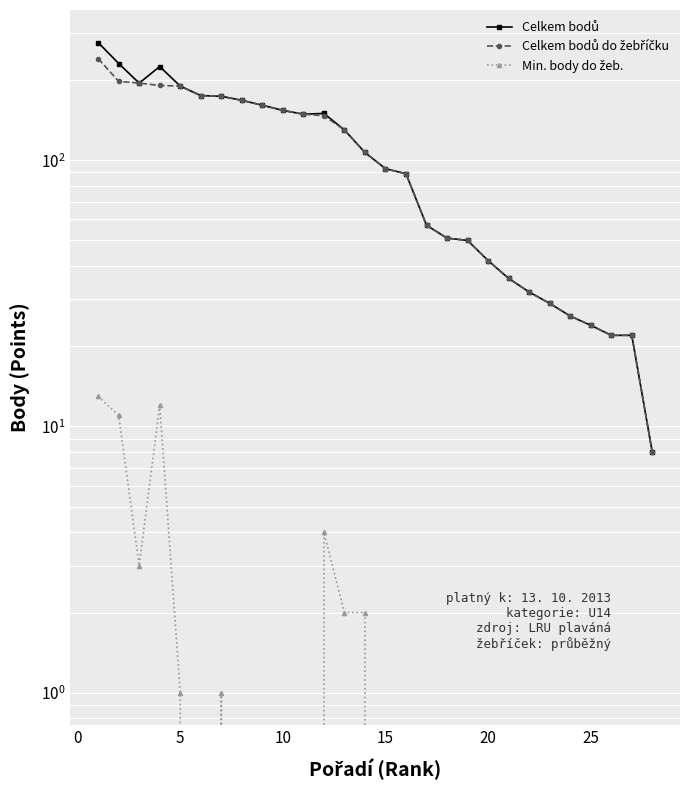

Reading right to left, transcribe all the data shown in this chart.

Celkem bodů: 8	22	22	24	26	29	32	36	42	50	51	57	89	93	107	130	150	149	154	161	168	174	175	190	225	195	231	277
Celkem bodů do žebříčku: 8	22	22	24	26	29	32	36	42	50	51	57	89	93	107	130	147	149	154	161	168	174	175	190	191	195	198	241
Min. body do žeb.: 0	0	0	0	0	0	0	0	0	0	0	0	0	0	2	2	4	0	0	0	0	1	0	1	12	3	11	13